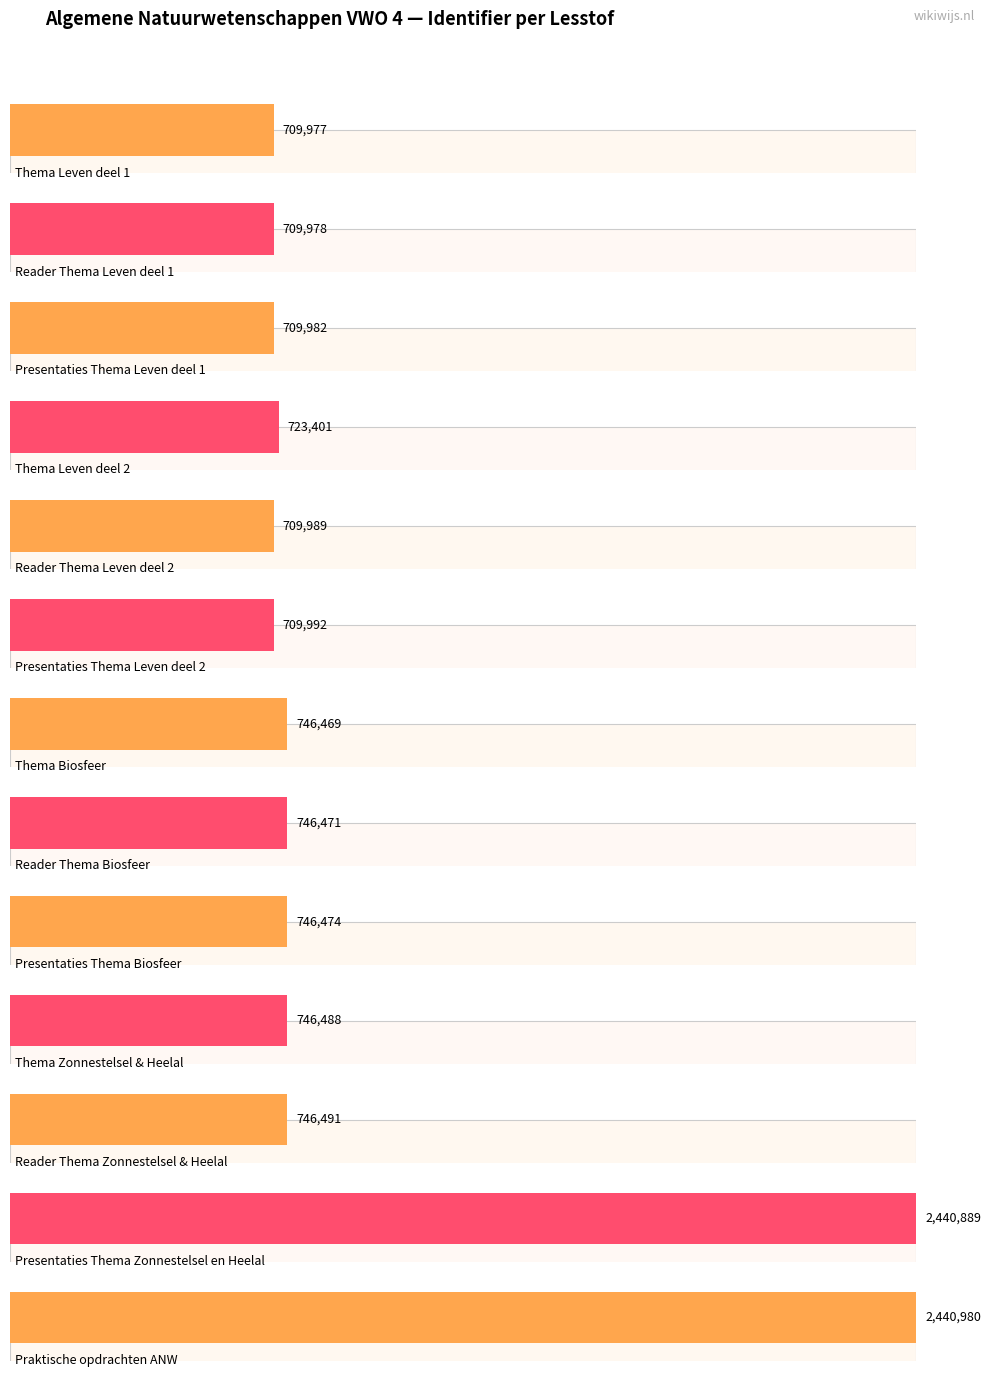

What is the sum of all values?

12887581